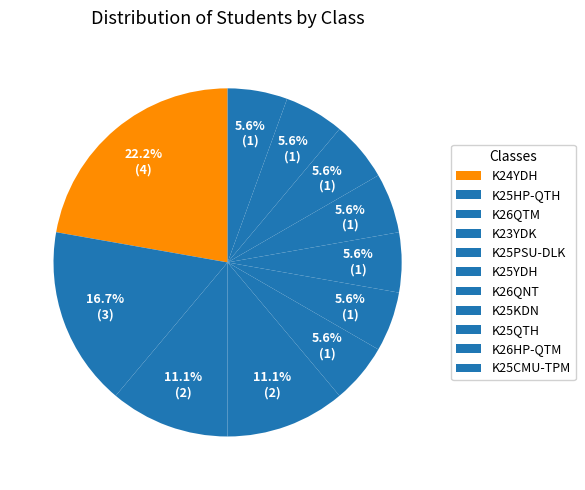

What portion of the pie excludes K26QTM?

88.9%